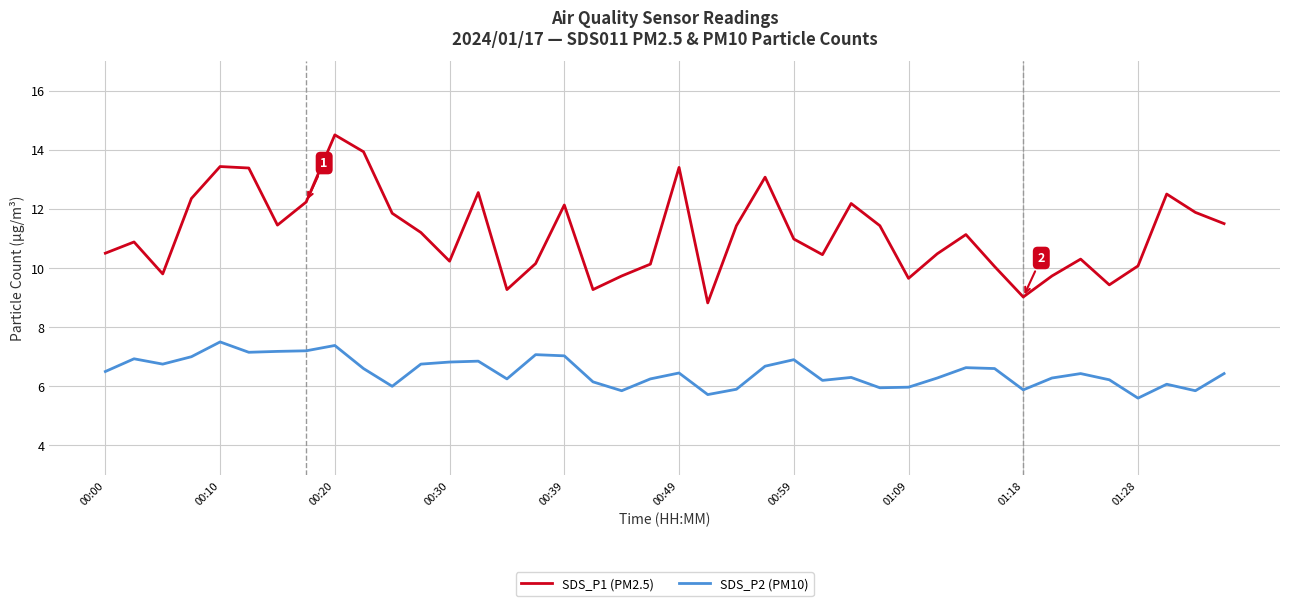

What is the maximum value shown in the chart?

14.5